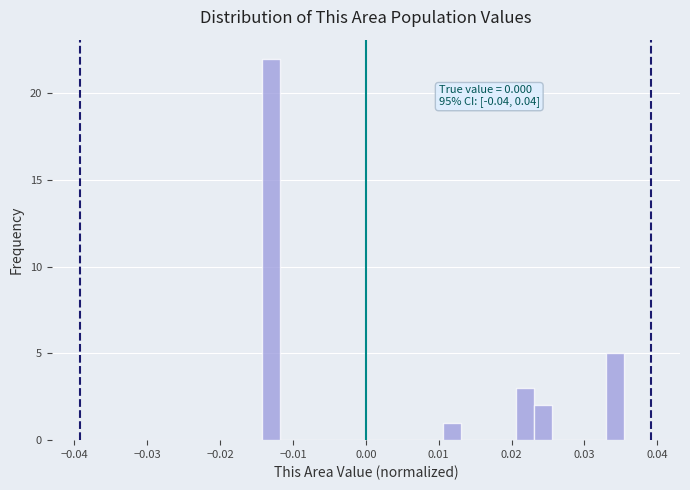

Read against the x-axis, roughly where is the centre of the tallest bar?

-0.013